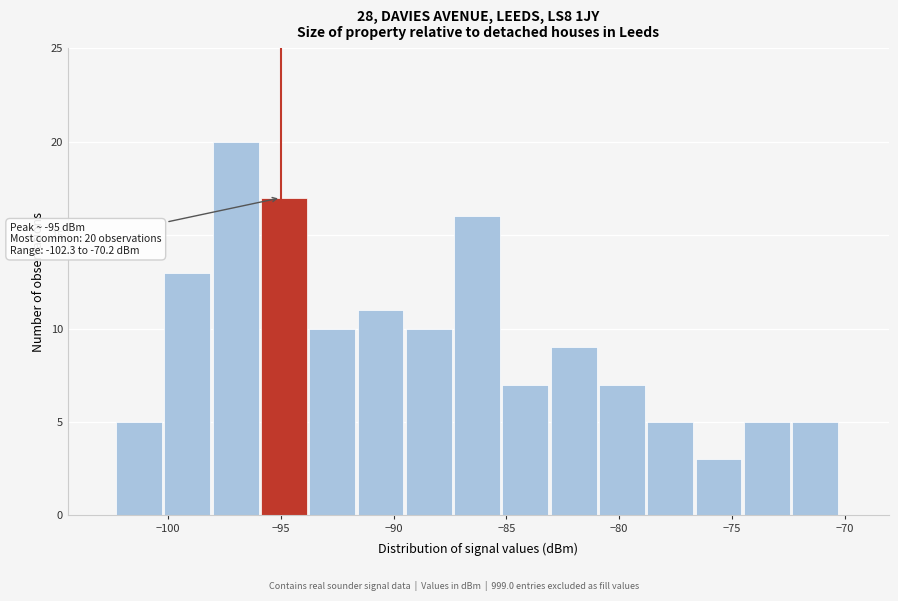

Which range on the x-axis has the tallest bar?

-98.0 to -96.0